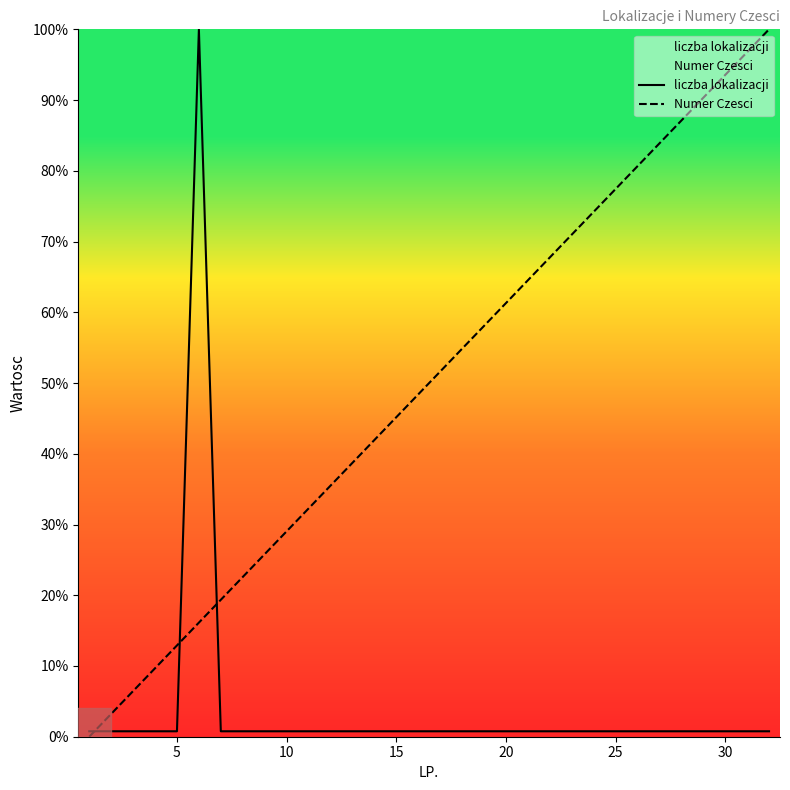

What are all the series names shown in the legend?

liczba lokalizacji, Numer Czesci